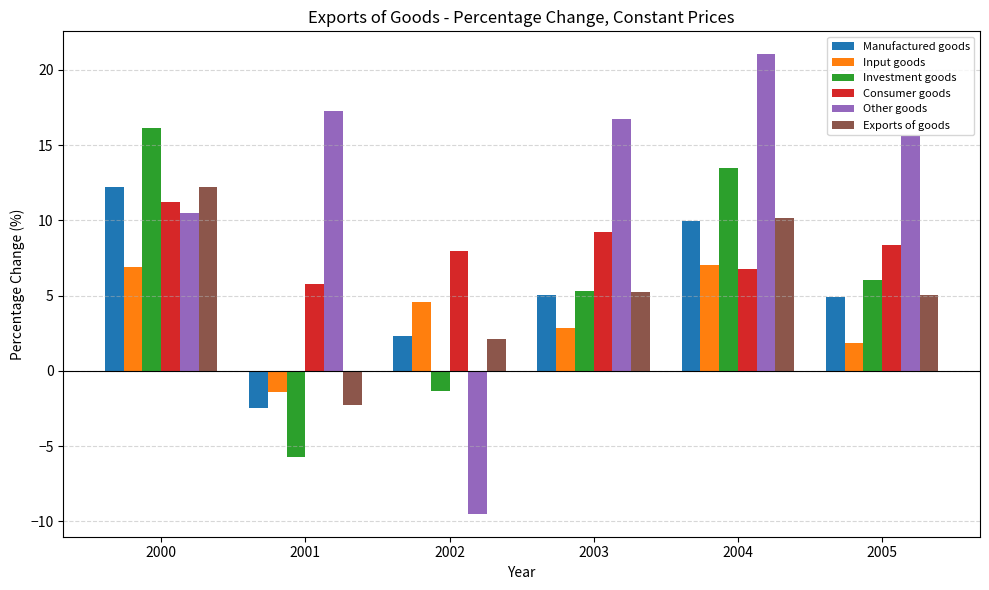

What is the difference between the maximum and minimum values in the Input goods series?

8.5